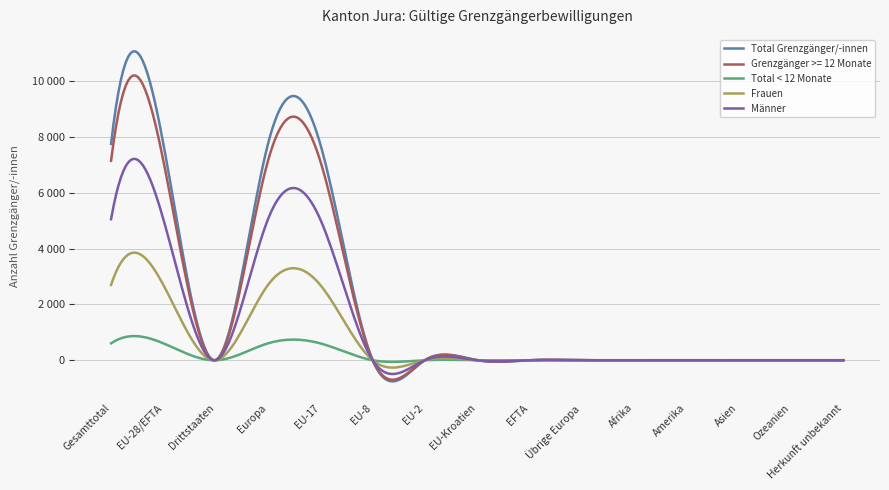

Does the chart display data point markers on the line(s)?

No